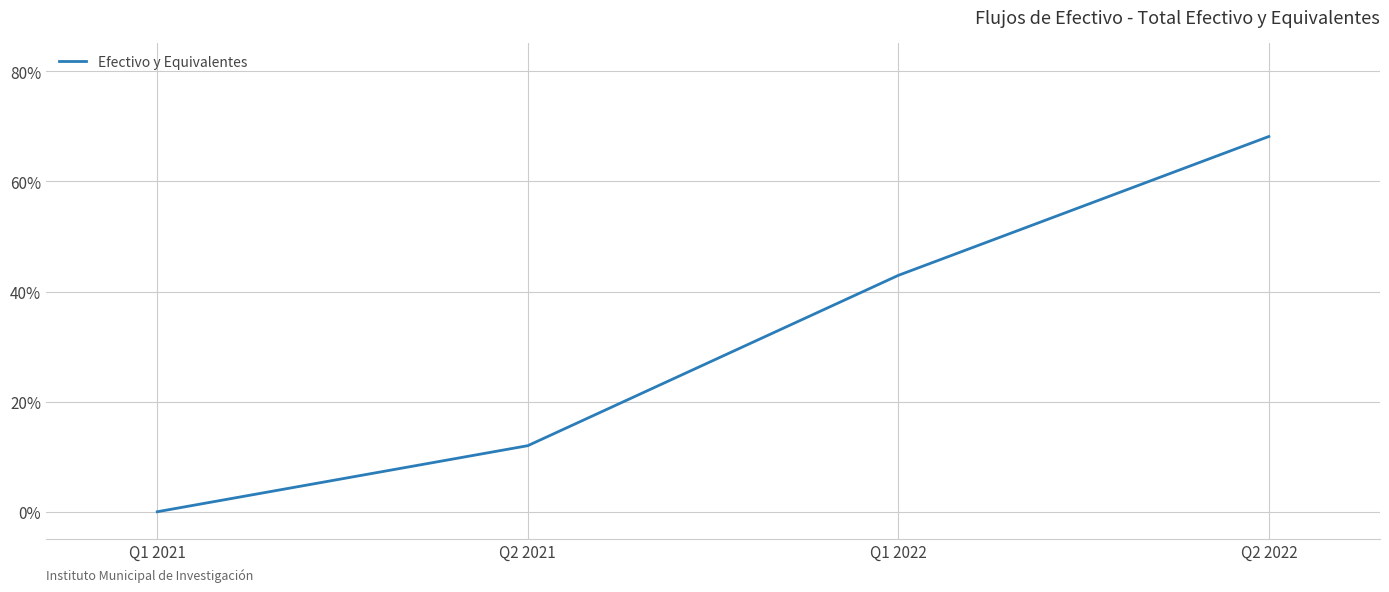

Which label corresponds to the smallest value in the chart?

Q1 2021